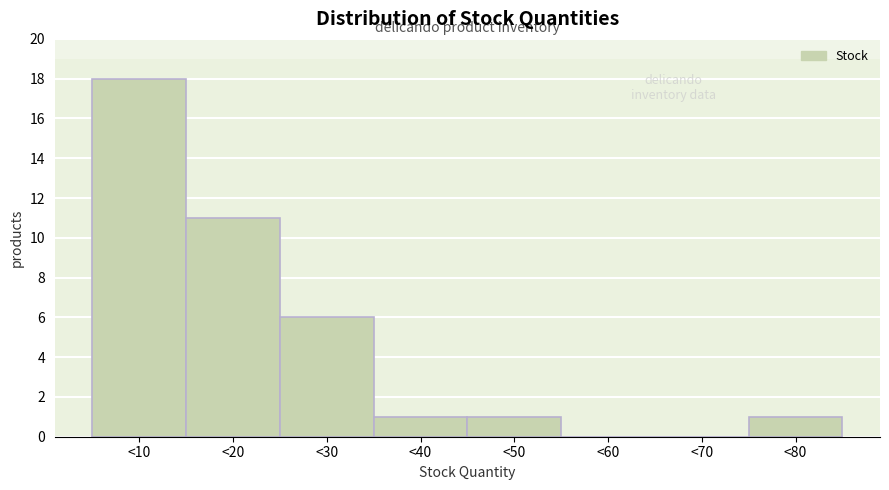

Reading right to left, transcribe all the data shown in this chart.

<80=1	<70=0	<60=0	<50=1	<40=1	<30=6	<20=11	<10=18